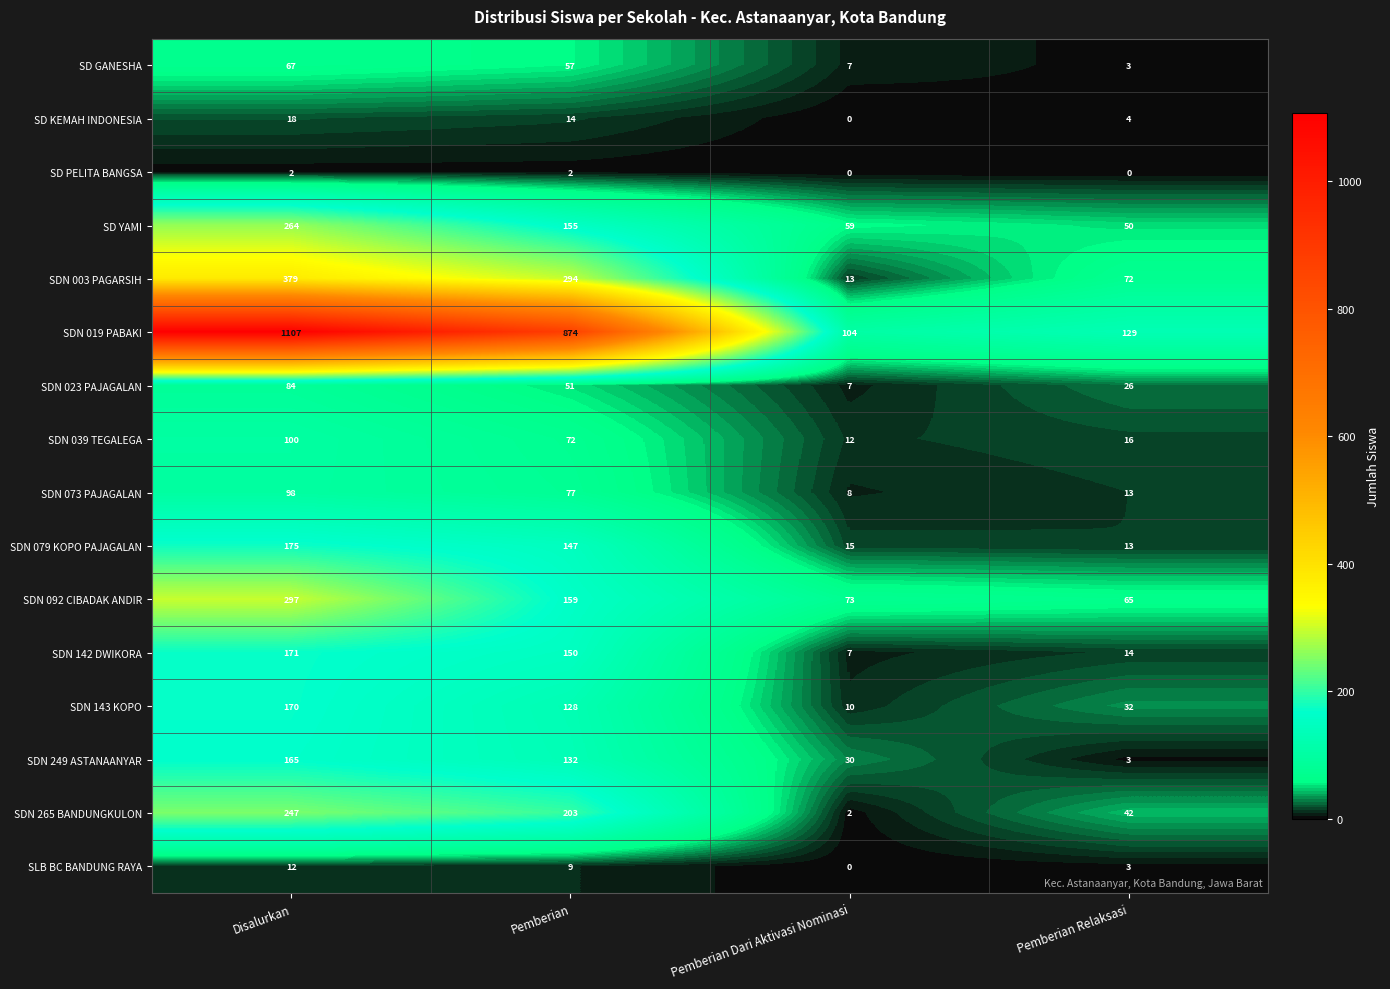

Rank the series by their maximum value, from highest to lowest.

SDN 019 PABAKI, SDN 003 PAGARSIH, SDN 092 CIBADAK ANDIR, SD YAMI, SDN 265 BANDUNGKULON, SDN 079 KOPO PAJAGALAN, SDN 142 DWIKORA, SDN 143 KOPO, SDN 249 ASTANAANYAR, SDN 039 TEGALEGA, SDN 073 PAJAGALAN, SDN 023 PAJAGALAN, SD GANESHA, SD KEMAH INDONESIA, SLB BC BANDUNG RAYA, SD PELITA BANGSA